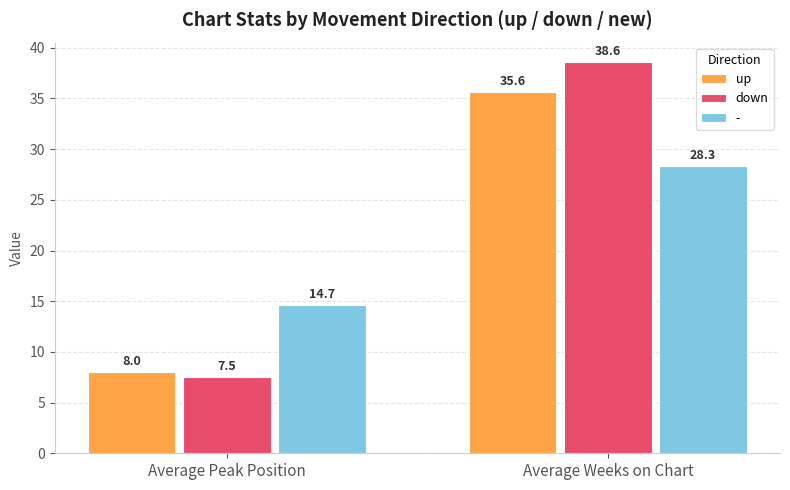

What is the difference between the up values at Average Peak Position and Average Weeks on Chart?

27.6